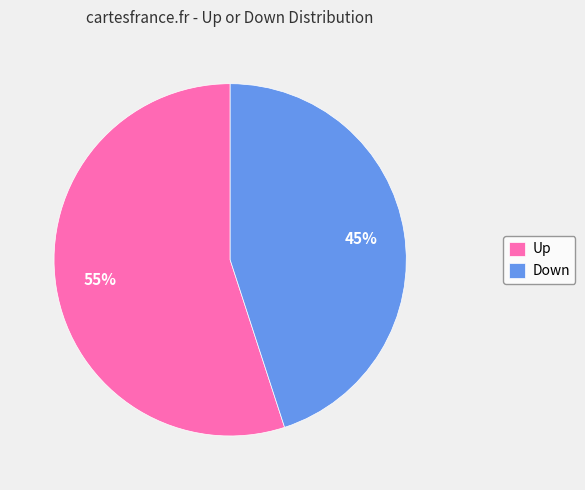

What percentage is the Up slice, to the nearest percent?

55%